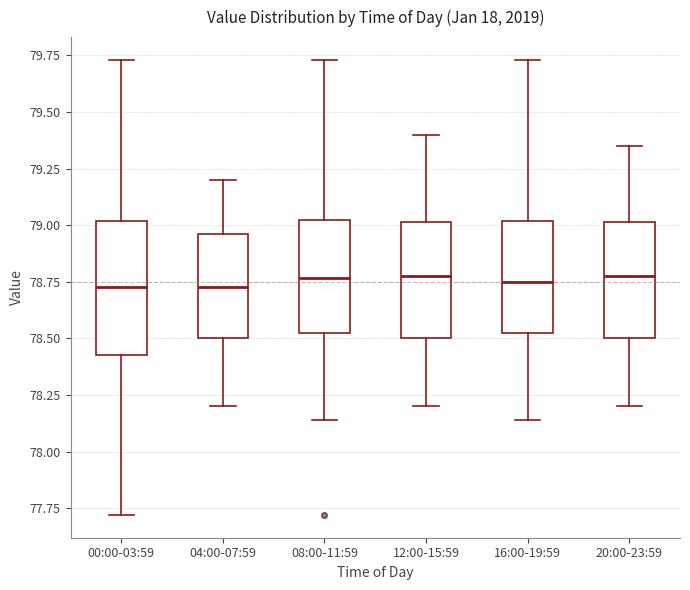

Reading left to right, transcribe this box plot: for each box, give where its median line is, the range the box spans, and where its two whiskers end, as read against the y-axis. The values are not printed on the chart, so give them approximately, as read against the axis.

00:00-03:59: median 78.75, box 78.45 to 79.00, whiskers 77.70 to 79.75
04:00-07:59: median 78.75, box 78.50 to 78.95, whiskers 78.20 to 79.20
08:00-11:59: median 78.75, box 78.55 to 79.00, whiskers 78.15 to 79.75
12:00-15:59: median 78.80, box 78.50 to 79.00, whiskers 78.20 to 79.40
16:00-19:59: median 78.75, box 78.55 to 79.00, whiskers 78.15 to 79.75
20:00-23:59: median 78.80, box 78.50 to 79.00, whiskers 78.20 to 79.35